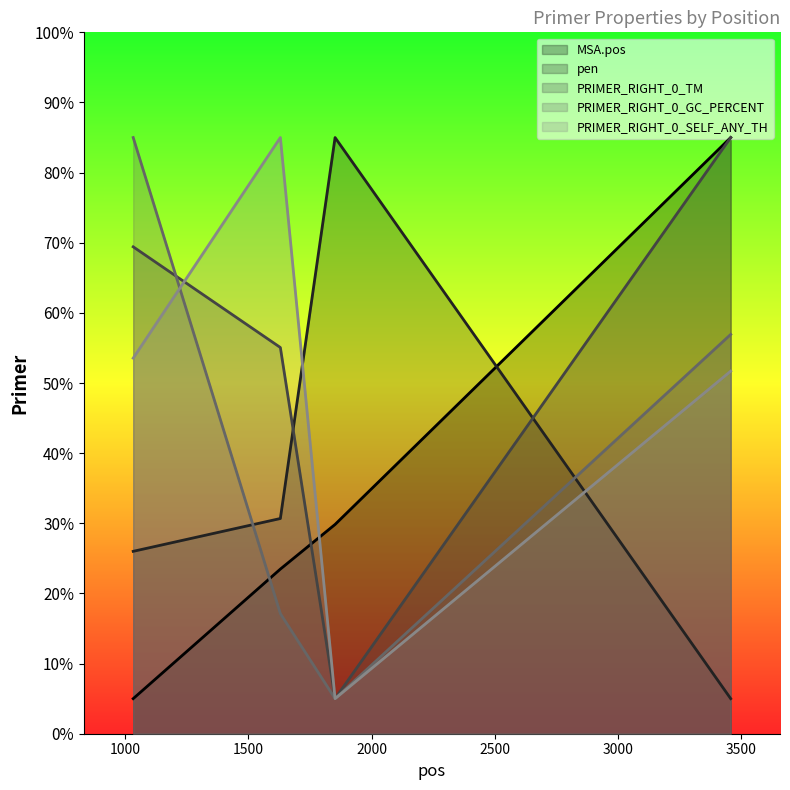

What is the value of the PRIMER_RIGHT_0_SELF_ANY_TH point at the 2nd from the left?

85.0